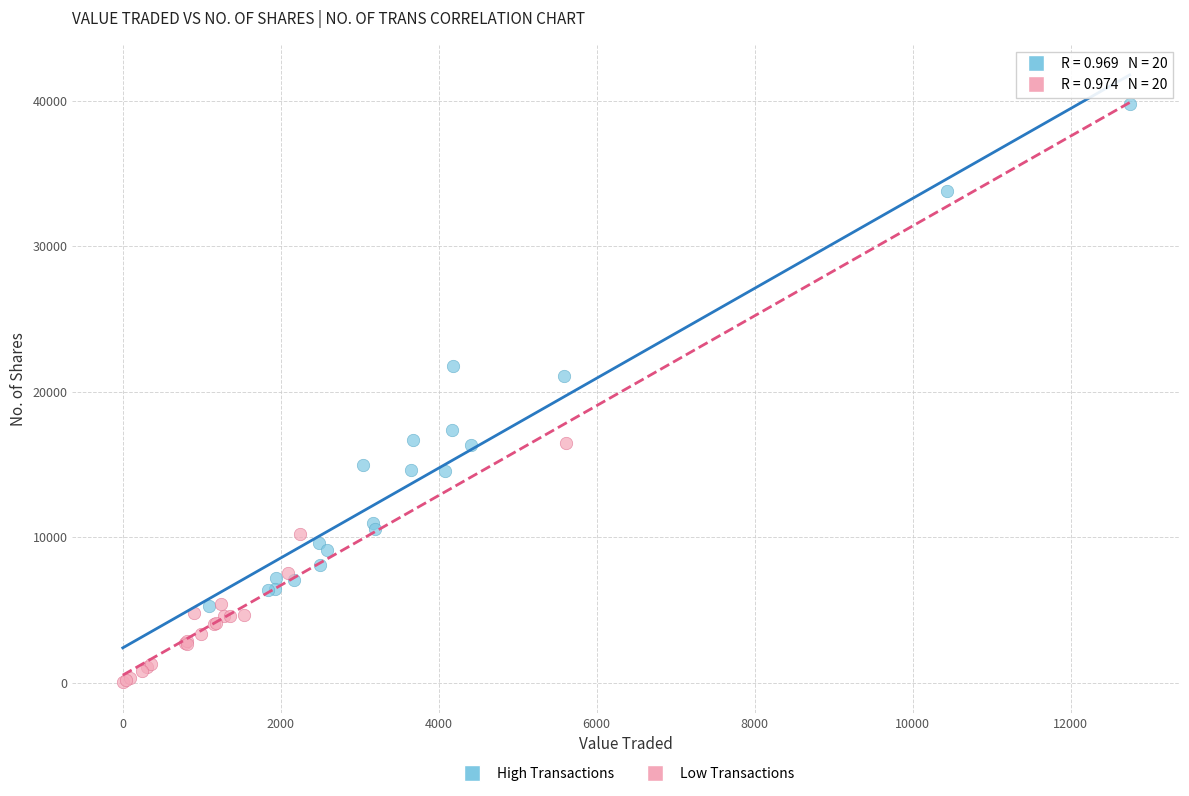

Which series contains the highest Y value?

High Transactions